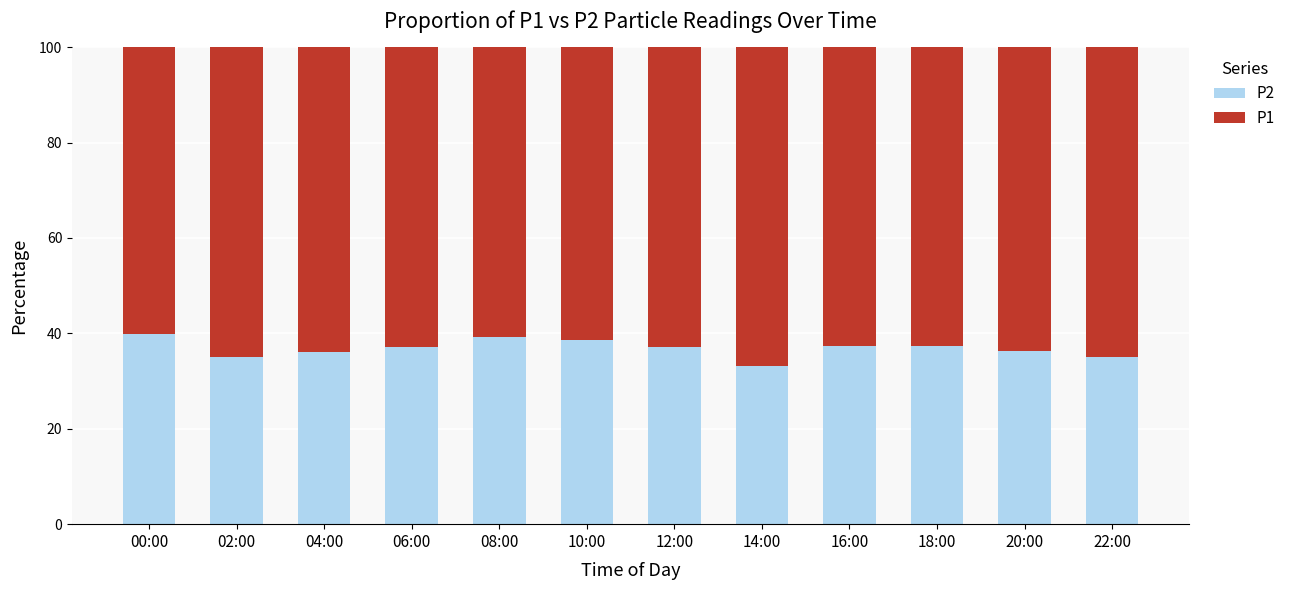

The value of P2 at 00:00 is 66.0. True or false?

False